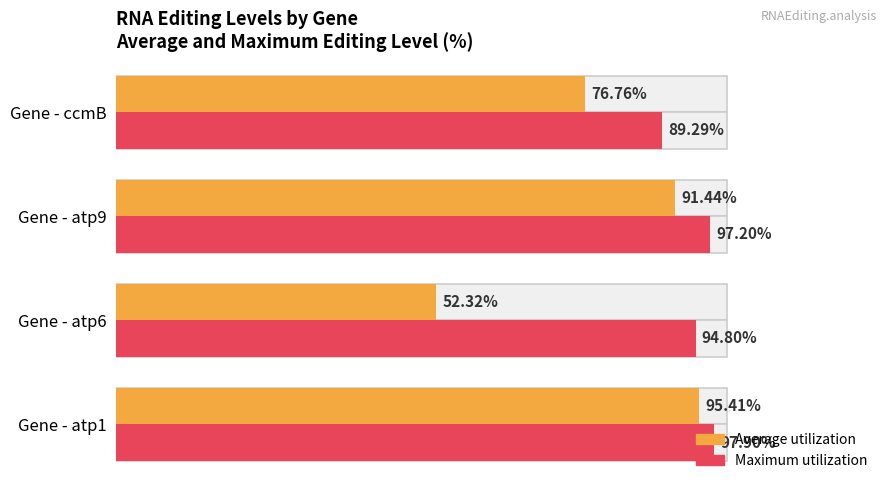

At how many categories does at least one series exceed 0?

4